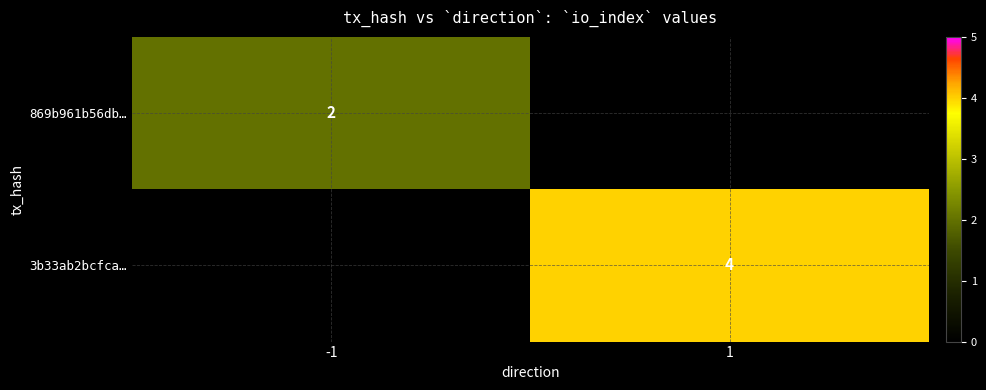

Is the value of 3b33ab2bcfca… at 1 greater than the value of 869b961b56db… at -1?

Yes